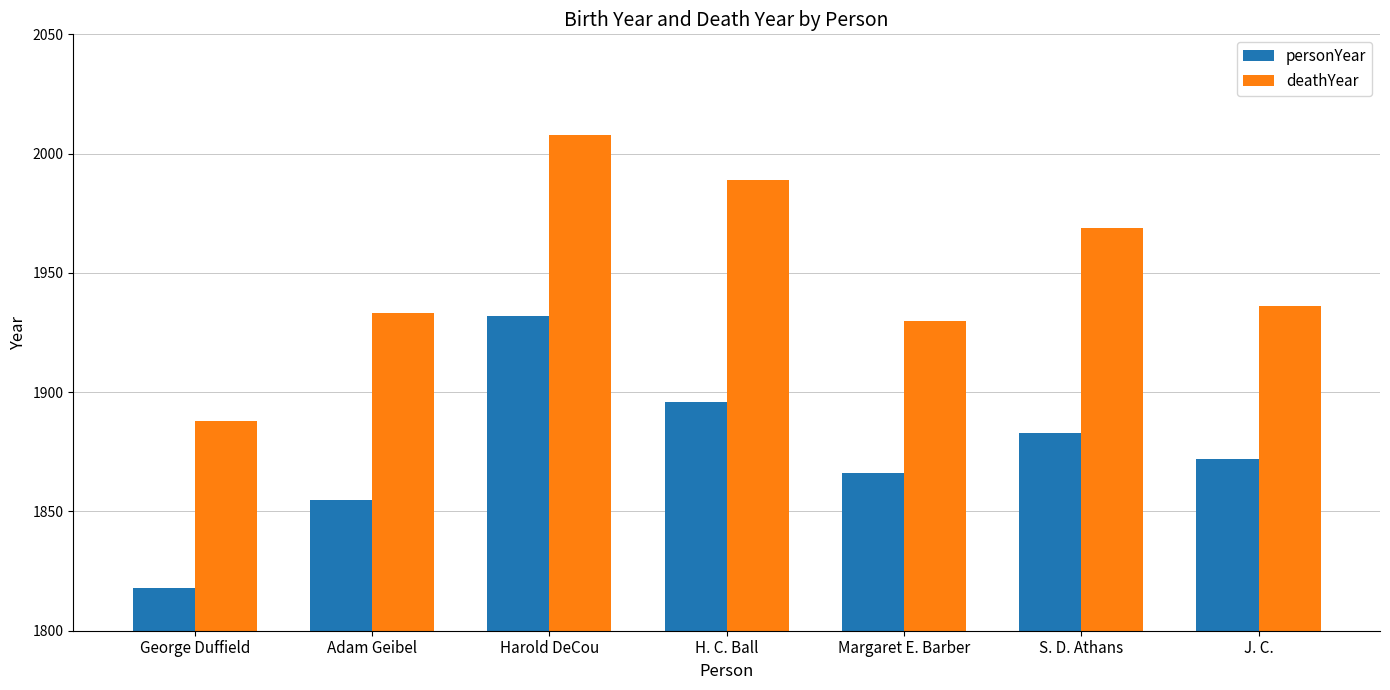

The personYear series shows 1896 at H. C. Ball. True or false?

True